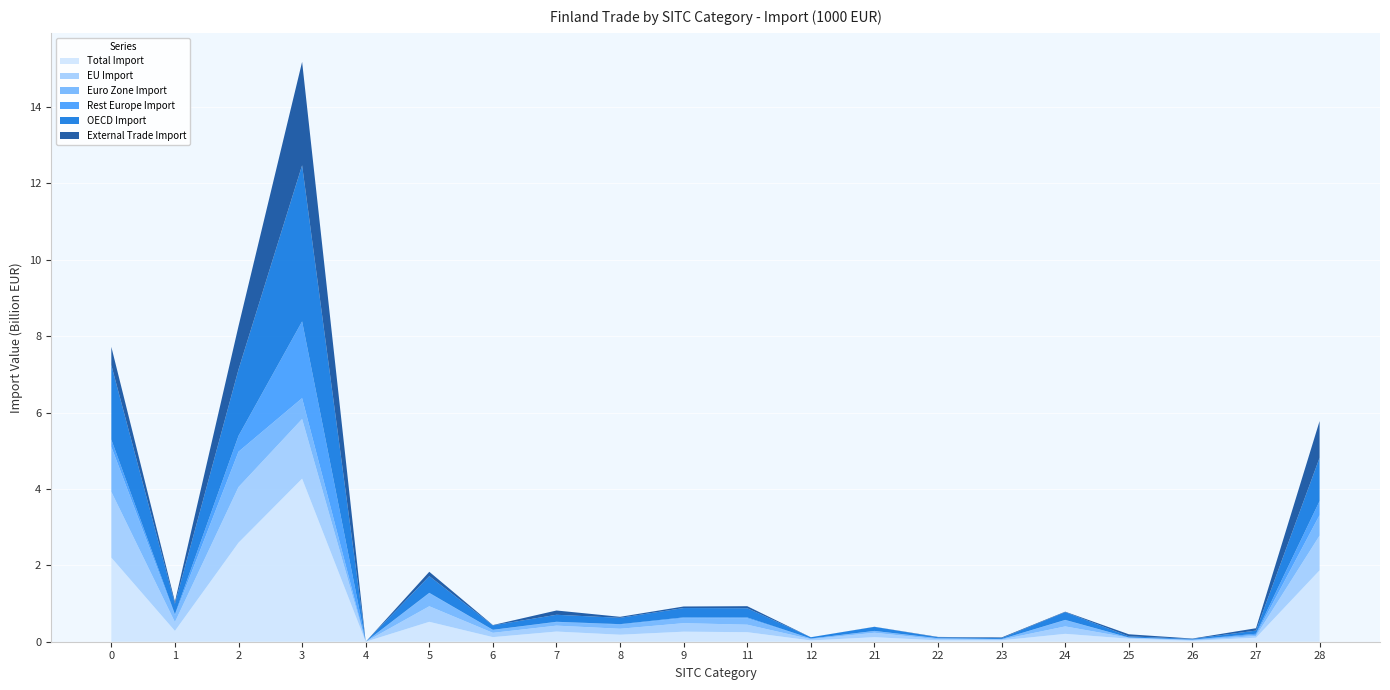

Reading right to left, what are all the values shown in this chart?

Total Import: 1869106	105229	23767	79336	206298	36884	35830	118607	33530	249645	263113	183039	266420	120184	521248	0	4269835	2592748	283175	2201395
EU Import: 909512	43319	14556	25195	194740	18549	27329	116057	32926	196283	222541	156296	154666	112264	407223	0	1562032	1457318	229209	1723972
Euro Zone Import: 535777	32364	13938	6903	162601	13542	23264	46976	17451	166185	132698	108209	92793	75763	341472	0	545963	925637	183636	1179708
Rest Europe Import: 368805	27768	2602	178	7883	658	4974	1335	523	23015	18816	12327	8140	3789	10344	0	2009121	415303	23539	186391
OECD Import: 1134633	82890	19219	29330	203944	24129	25859	106224	32983	241863	244838	165450	183726	116545	436840	0	4088880	1738590	274846	1951880
External Trade Import: 959594	61910	9211	54141	11558	18335	8501	2550	604	53362	40572	26743	111754	7921	114026	0	2707804	1135430	53966	477422